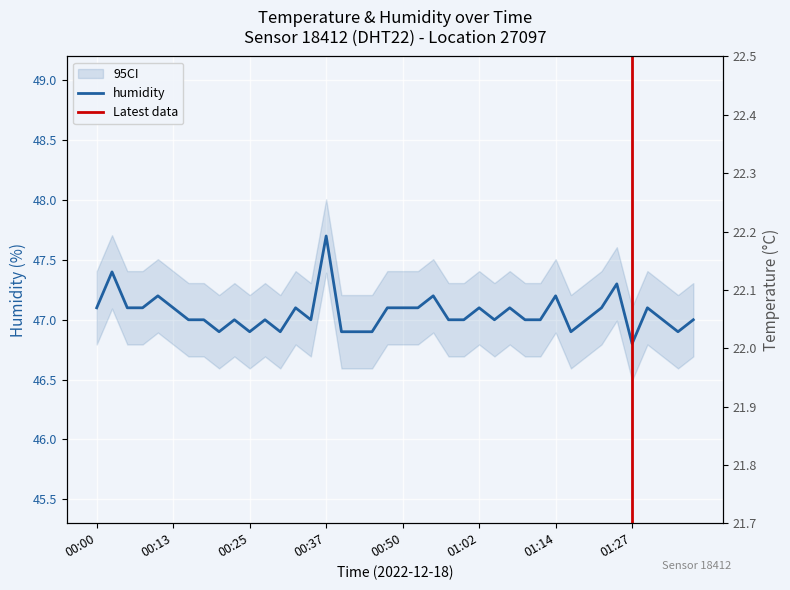

Reading left to right, what are all the values shown in this chart?

temperature: 00:00=22.2	00:03=22.2	00:05=22.2	00:08=22.2	00:10=22.2	00:13=22.2	00:15=22.2	00:18=22.2	00:20=22.2	00:23=22.1	00:25=22.1	00:28=22.1	00:30=22.1	00:32=22.1	00:35=22.1	00:37=22.1	00:40=22.1	00:42=22.1	00:45=22.1	00:47=22.1	00:50=22.1	00:52=22.1	00:55=22.1	00:57=22.1	01:00=22.1	01:02=22.1	01:04=22.0	01:07=22.0	01:09=22.0	01:12=22.0	01:14=22.0	01:17=22.0	01:19=22.0	01:22=22.0	01:24=22.0	01:27=22.0	01:29=22.0	01:31=22.0	01:34=22.0	01:36=22.0
humidity: 00:00=47.1	00:03=47.4	00:05=47.1	00:08=47.1	00:10=47.2	00:13=47.1	00:15=47.0	00:18=47.0	00:20=46.9	00:23=47.0	00:25=46.9	00:28=47.0	00:30=46.9	00:32=47.1	00:35=47.0	00:37=47.7	00:40=46.9	00:42=46.9	00:45=46.9	00:47=47.1	00:50=47.1	00:52=47.1	00:55=47.2	00:57=47.0	01:00=47.0	01:02=47.1	01:04=47.0	01:07=47.1	01:09=47.0	01:12=47.0	01:14=47.2	01:17=46.9	01:19=47.0	01:22=47.1	01:24=47.3	01:27=46.8	01:29=47.1	01:31=47.0	01:34=46.9	01:36=47.0